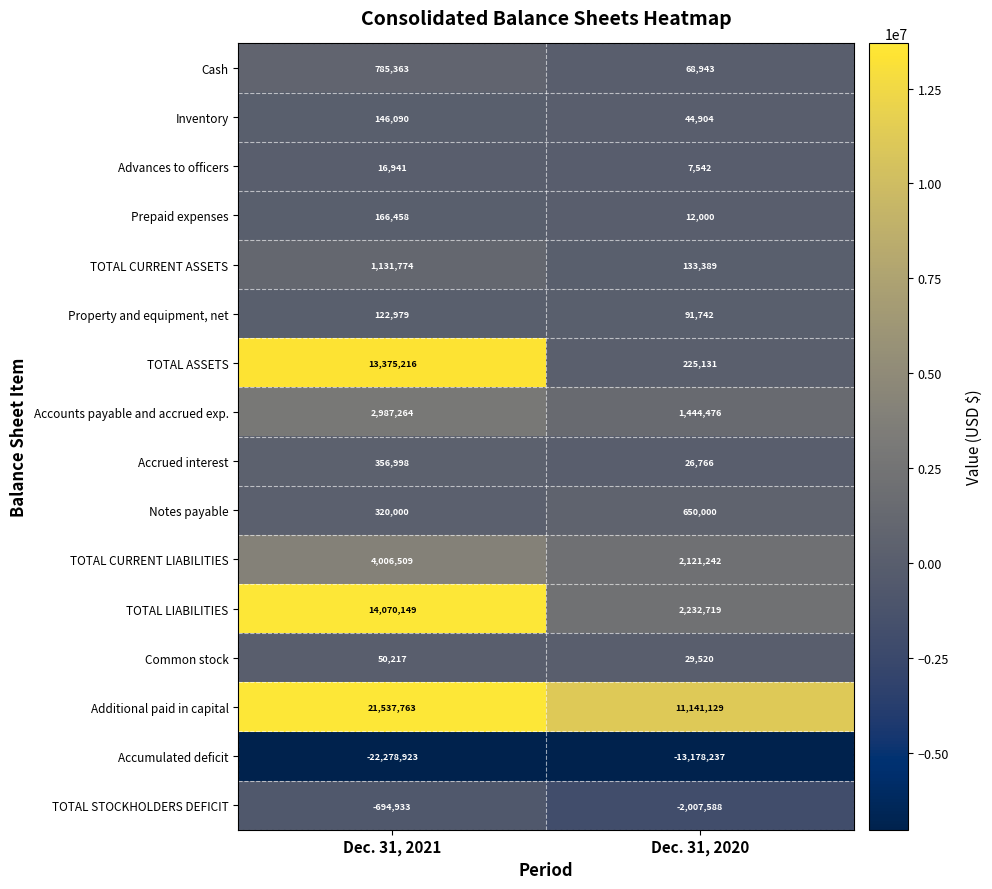

At which label does Common stock reach its minimum?

Dec. 31, 2020